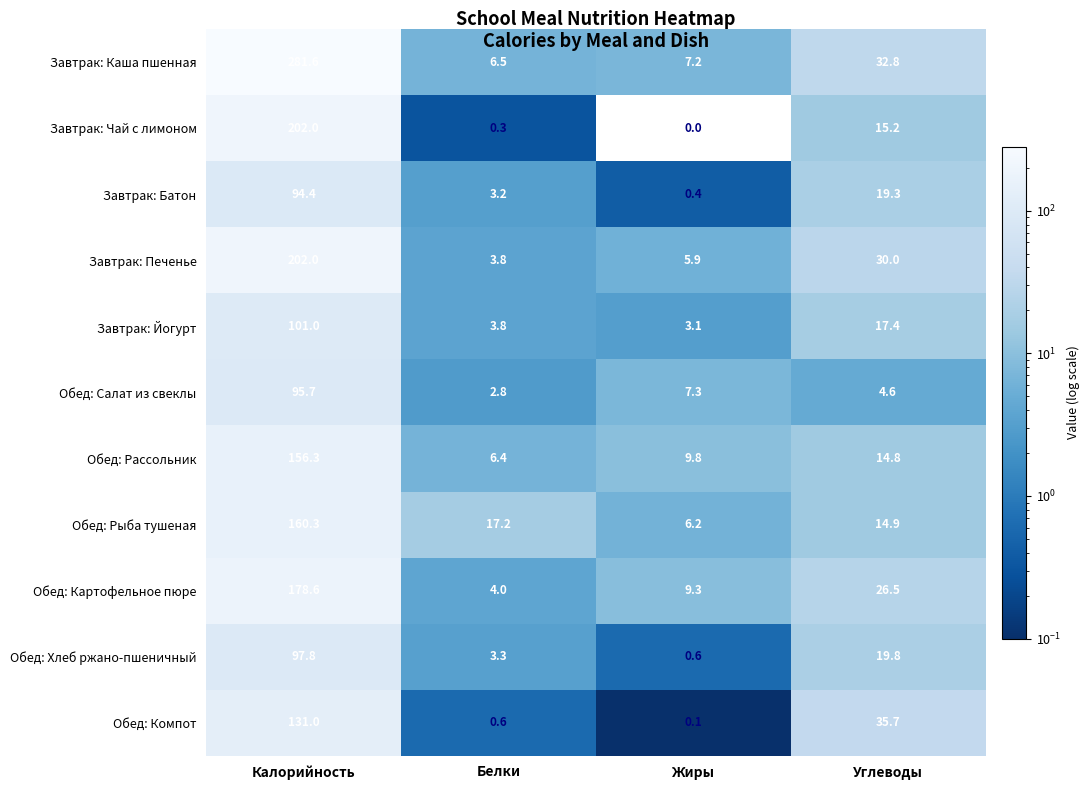

True or false: Обед: Компот has a value of 35.7 at Углеводы.

True